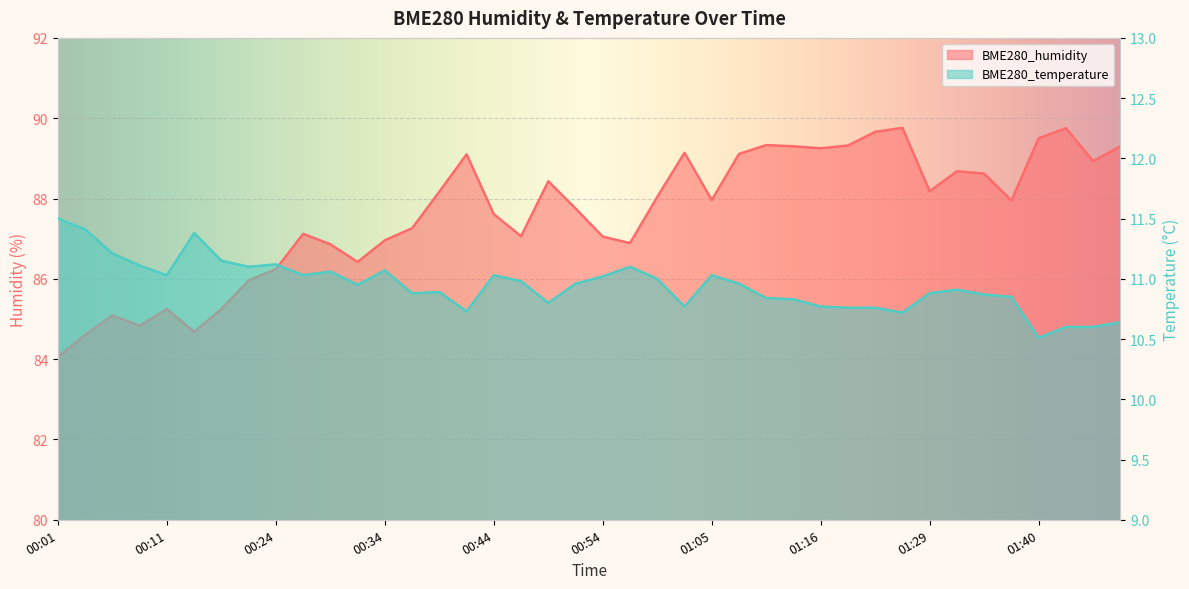

What is the value of the BME280_humidity point at the 5th from the left?

85.2